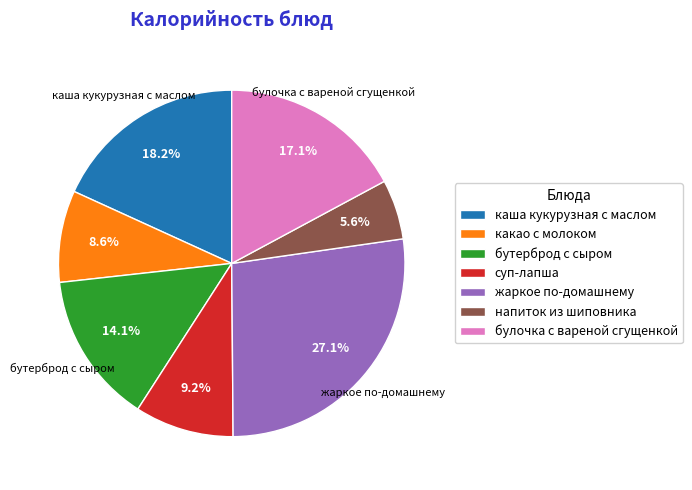

Approximately how many times larger is the value at каша кукурузная с маслом compared to бутерброд с сыром?

1.3